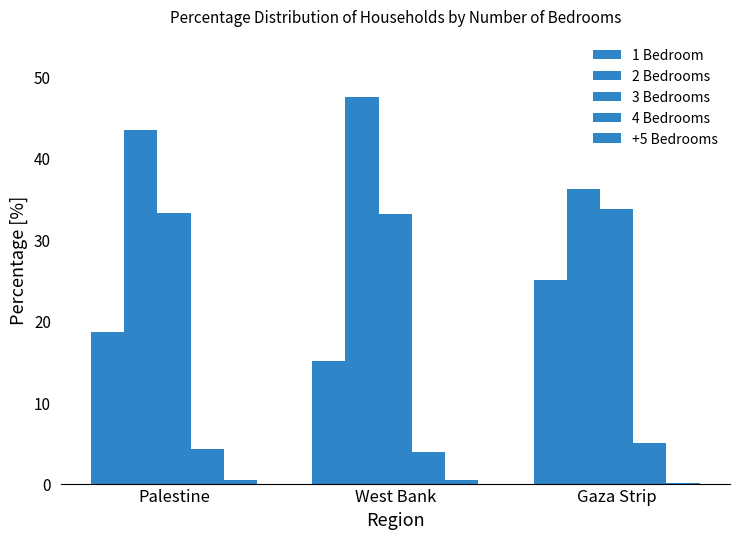

At which category is the sum across all series the highest?

Palestine